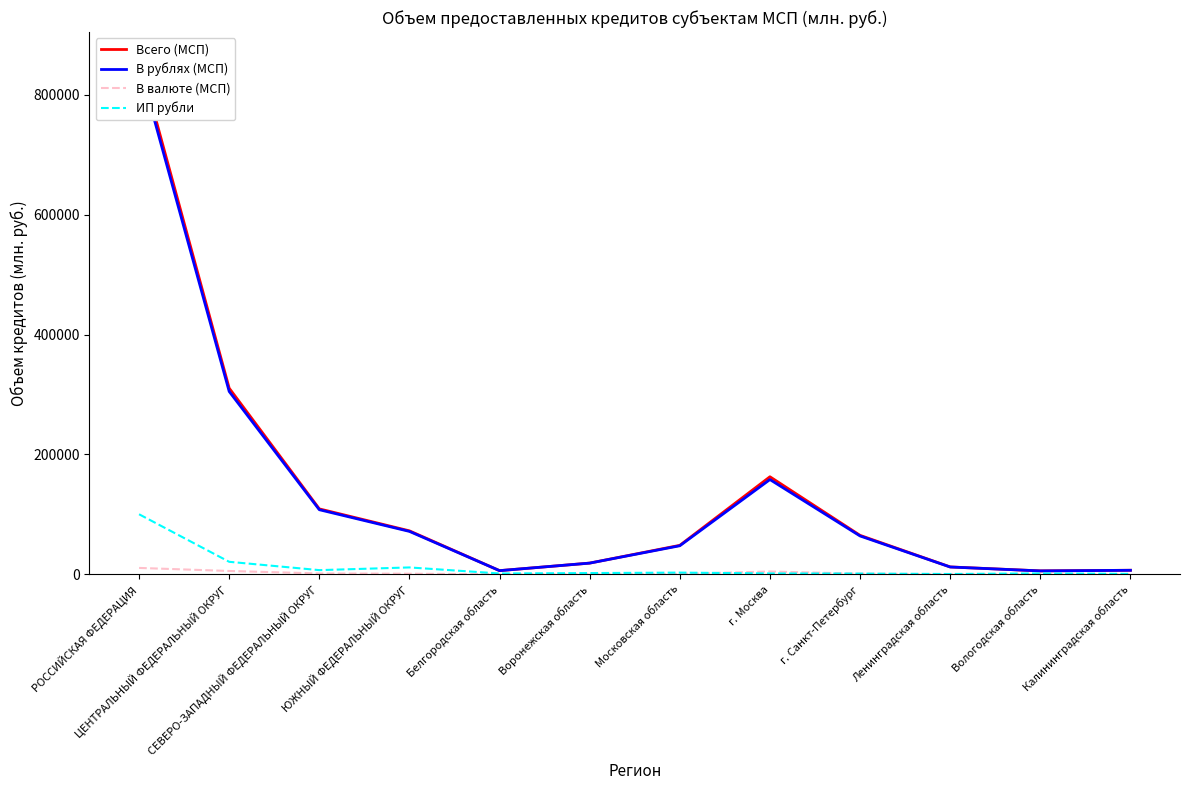

True or false: ИП рубли and Всего (МСП) cross at least once.

False